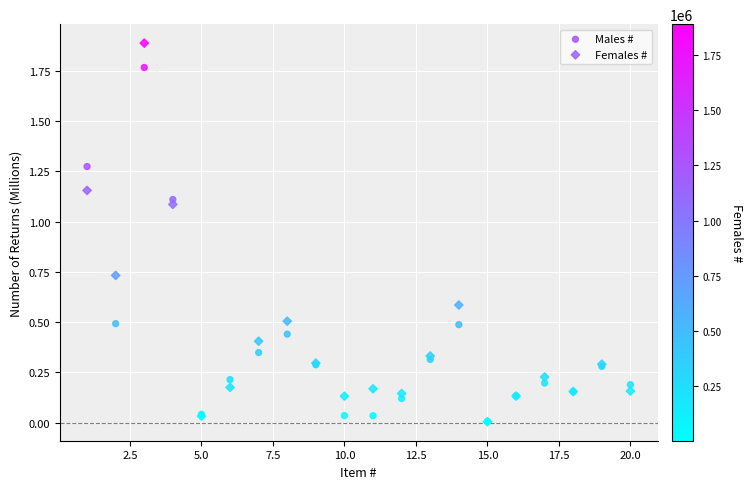

What are all the series names shown in the legend?

Males #, Females #